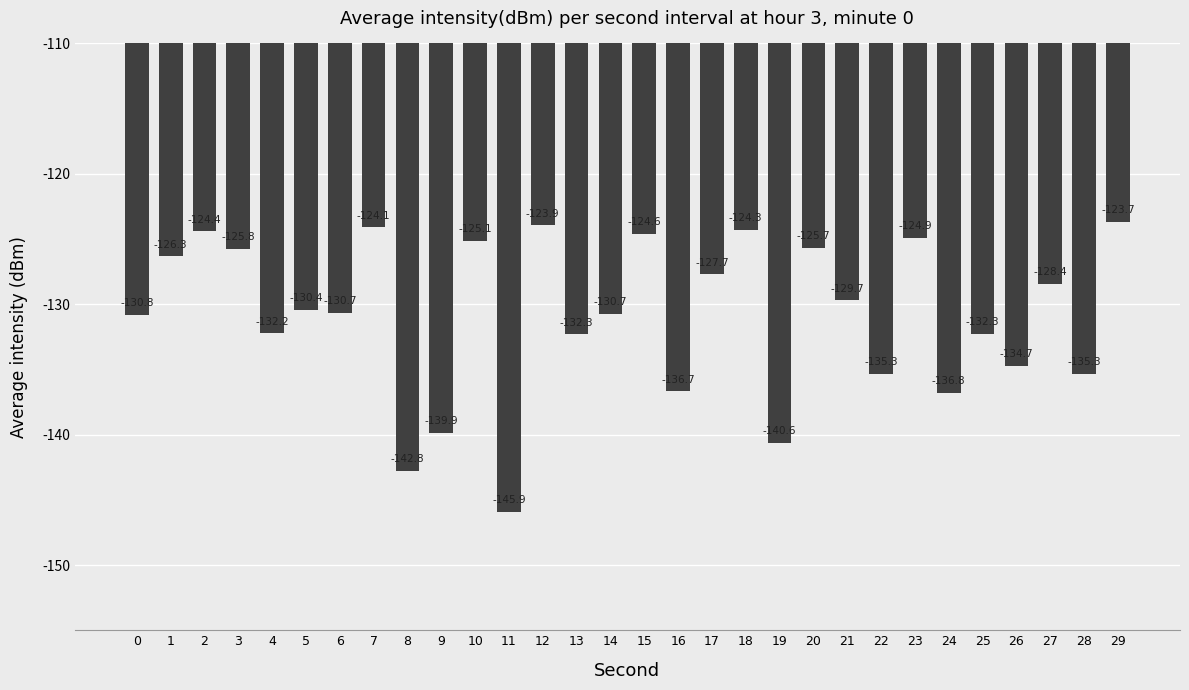

What is the change in value from 0 to 21?

+1.1